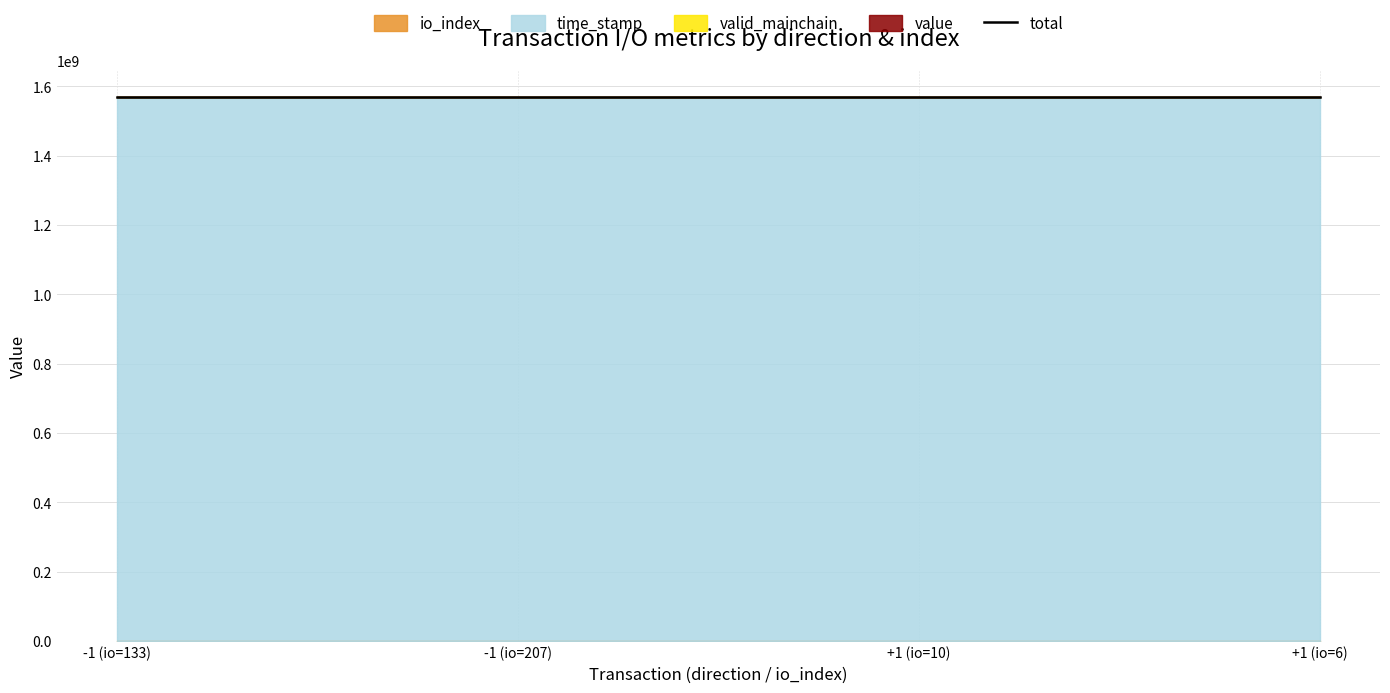

Reading left to right, what are all the values shown in this chart?

-1 (io=133)=1568145212.2	-1 (io=207)=1568143716.2	+1 (io=10)=1568137366.2	+1 (io=6)=1568137362.2